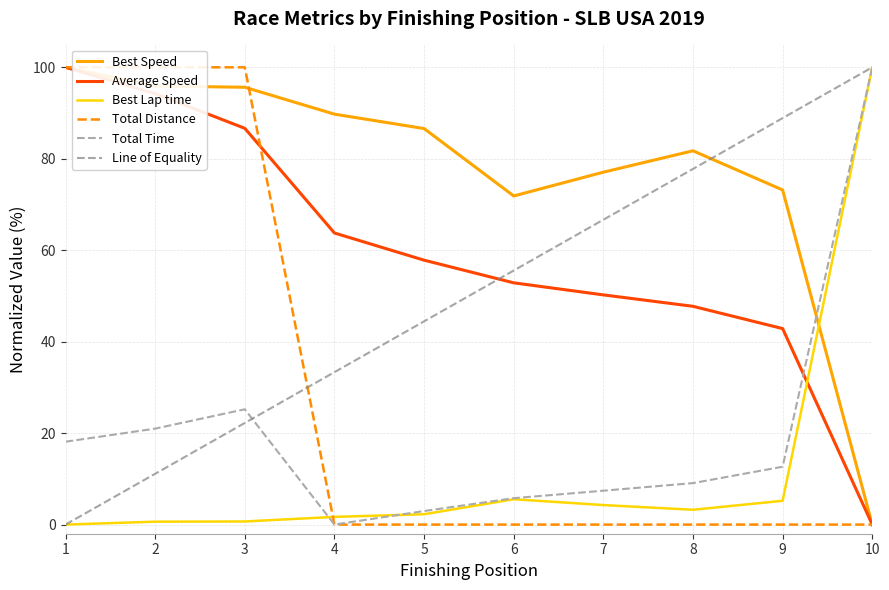

Is the value of Best Speed at 1 greater than the value of Total Time at 8?

Yes